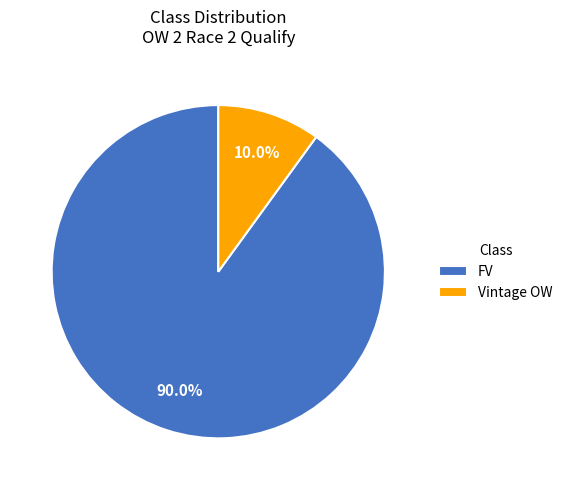

Approximately how many times larger is the value at Vintage OW compared to FV?

0.1